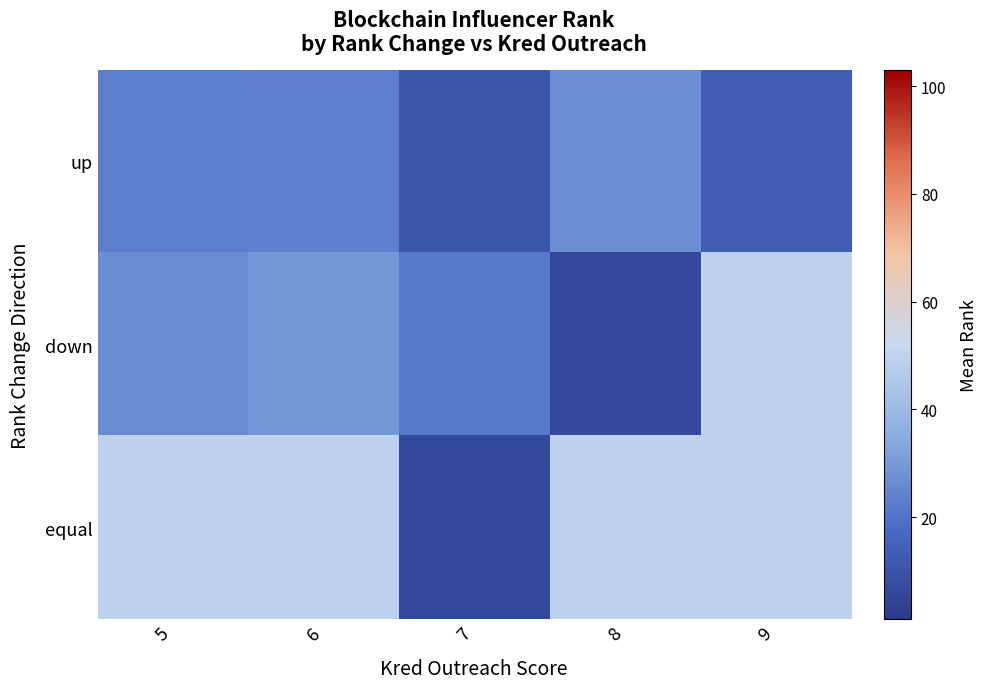

List the series in order of their overall mean, lowest first.

up, down, equal